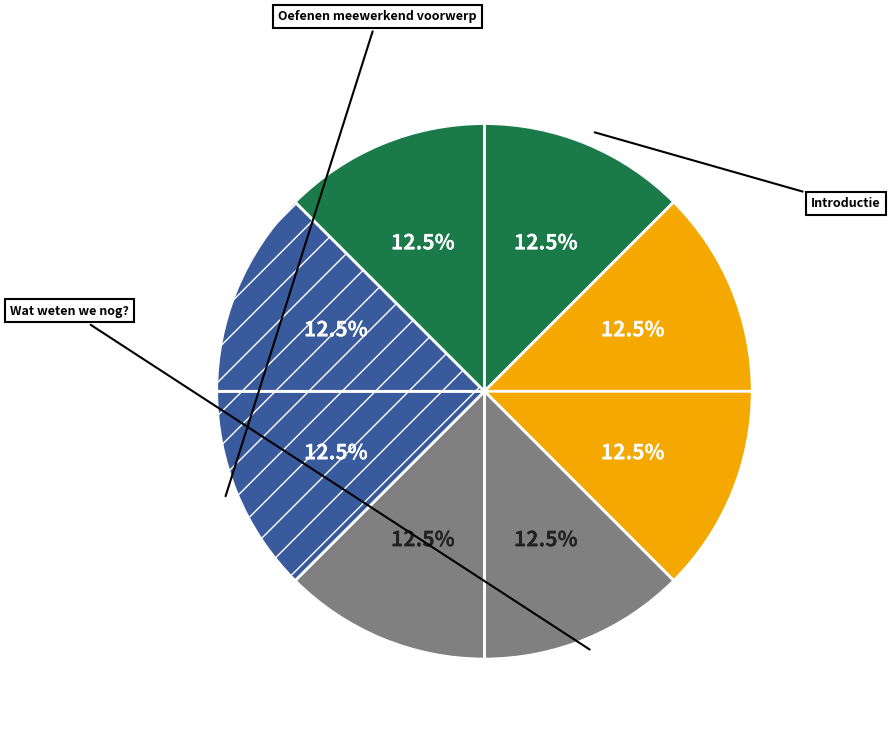

How many slices are in this pie chart?

8